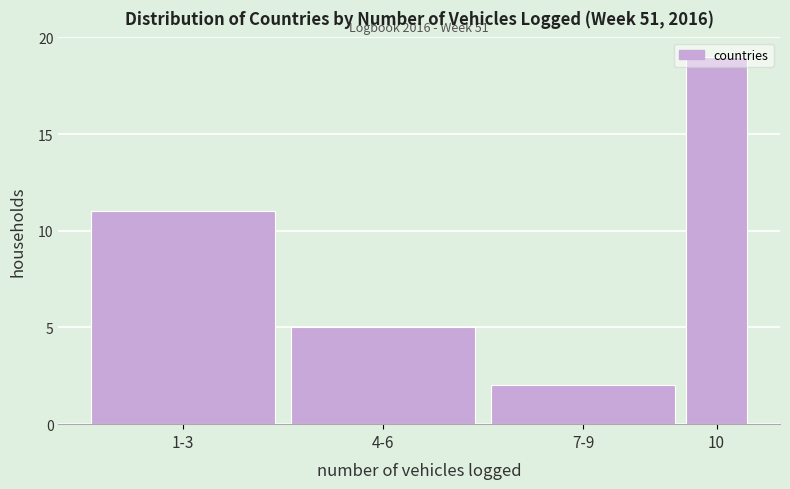

Rank the categories by value from lowest to highest.

7-9, 4-6, 1-3, 10